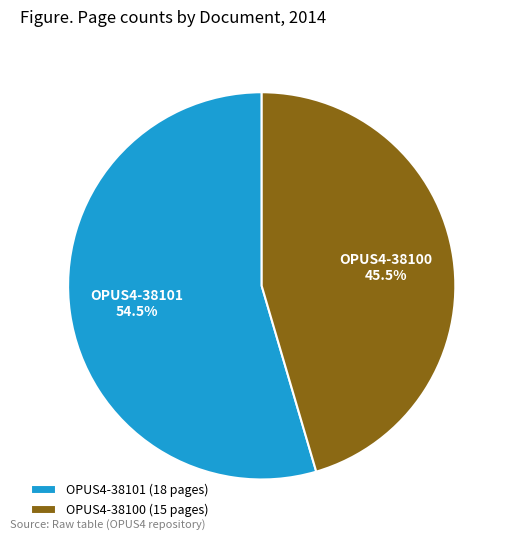

The OPUS4-38101 slice represents 66% of the pie. True or false?

False